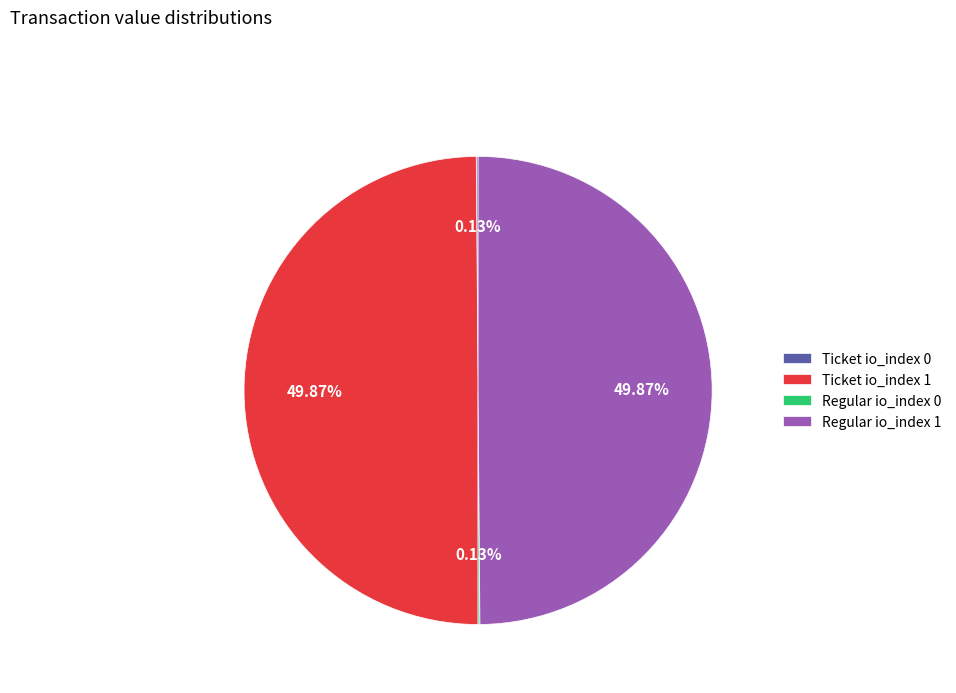

Do Regular io_index 1 and Regular io_index 0 together represent more than half of the pie?

No